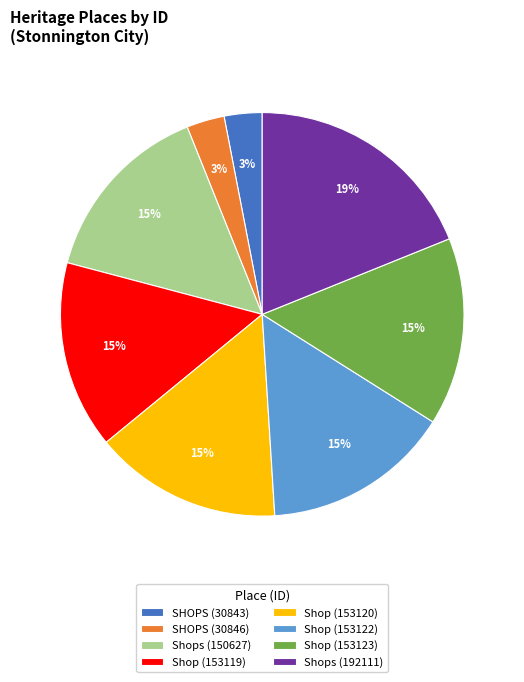

What is the ratio of the value at Shops (192111) to the value at Shops (150627)?

1.3